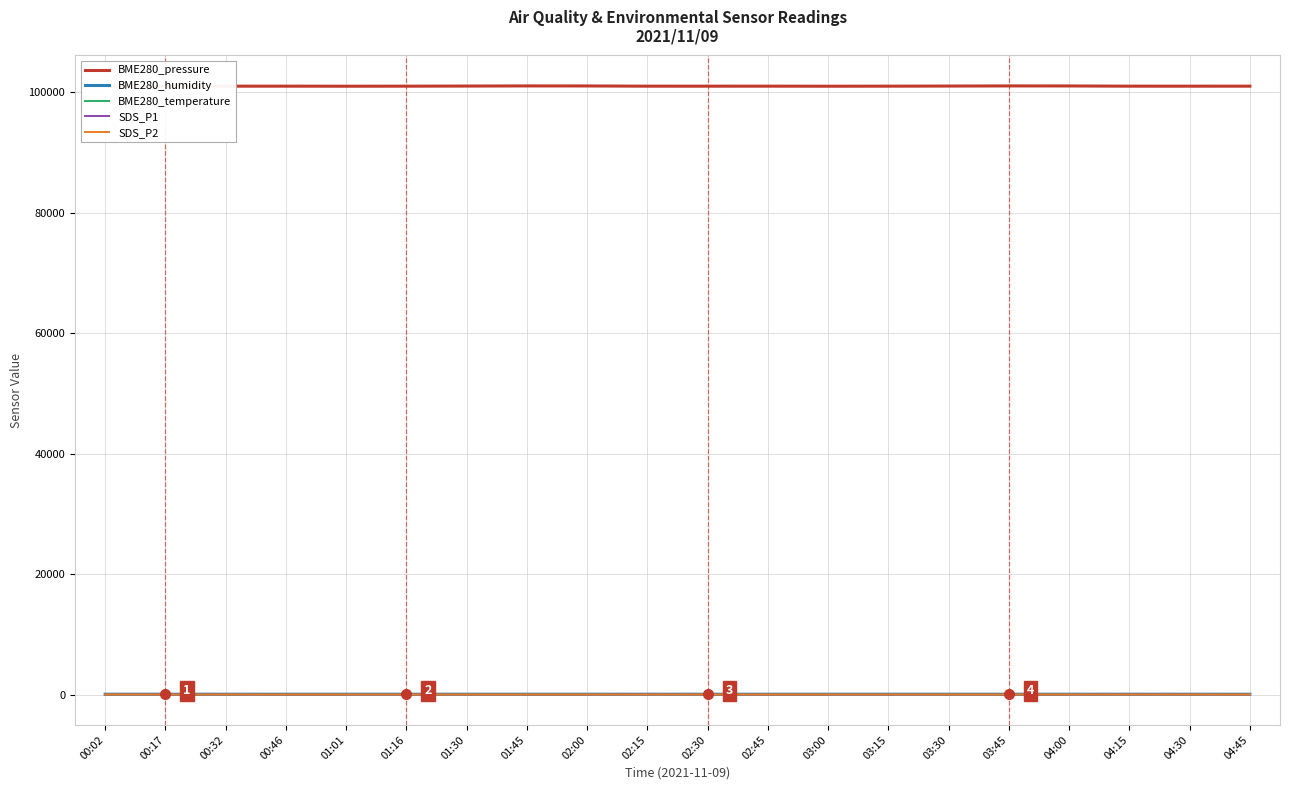

What is the greatest value displayed?

101032.2